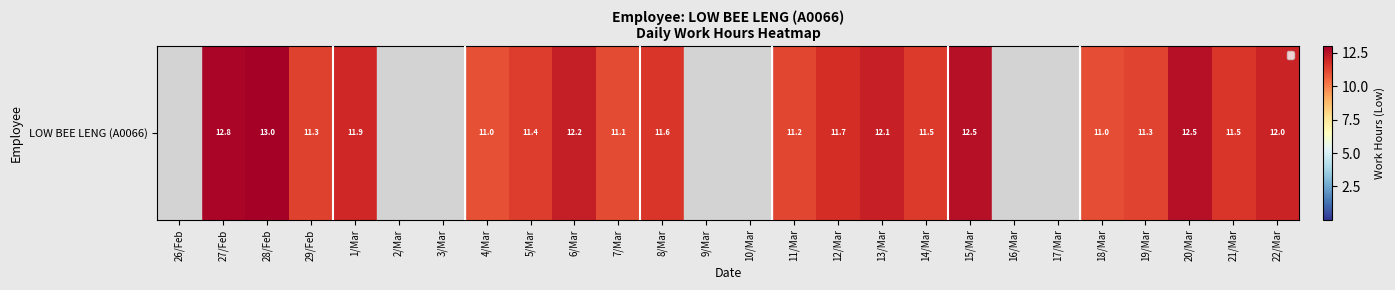

The value at 12/Mar is 11.7. True or false?

True